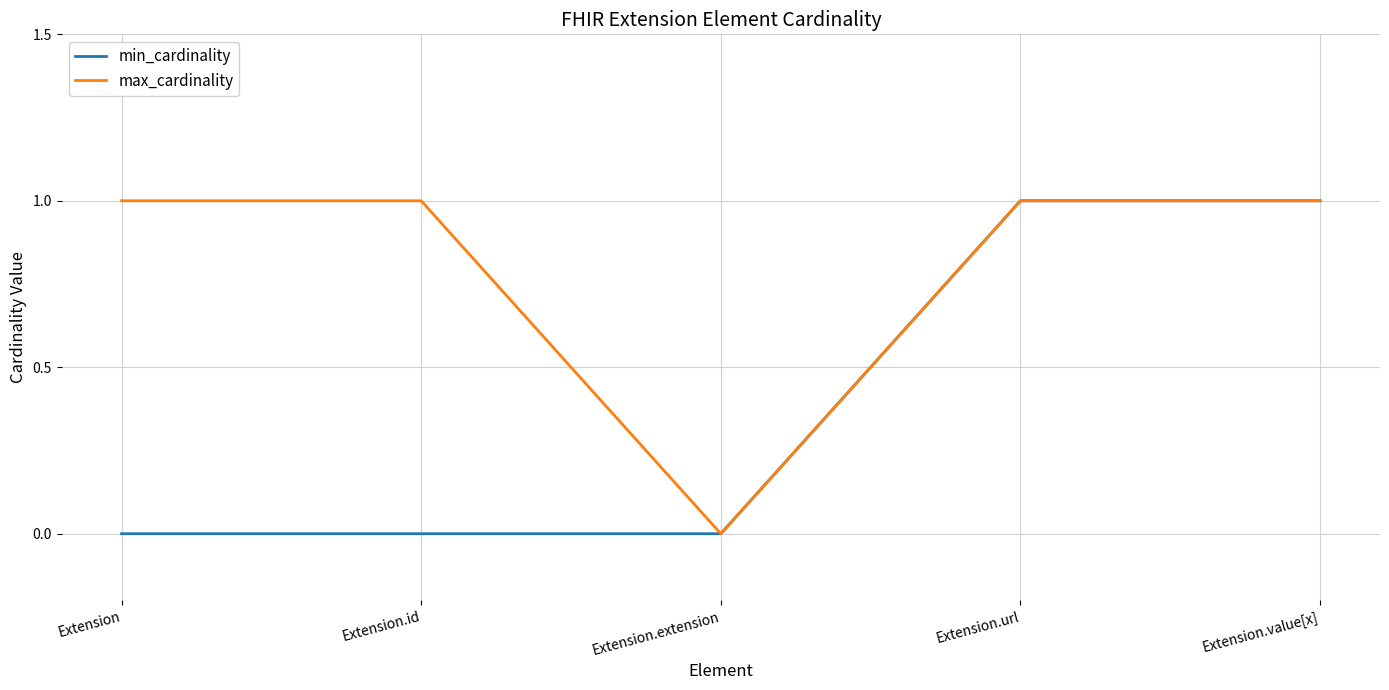

How many positive values does the max_cardinality series have?

4